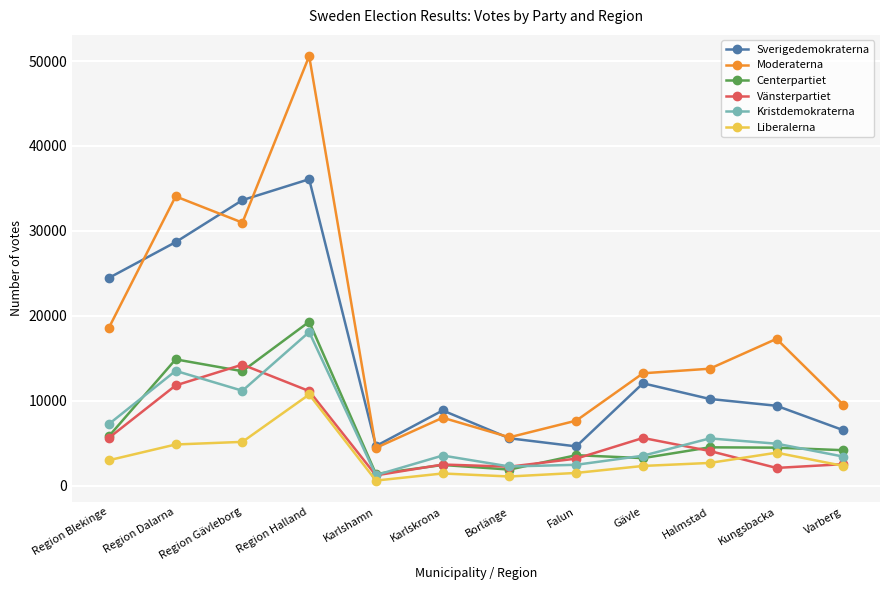

What position from the right is Halmstad?

3